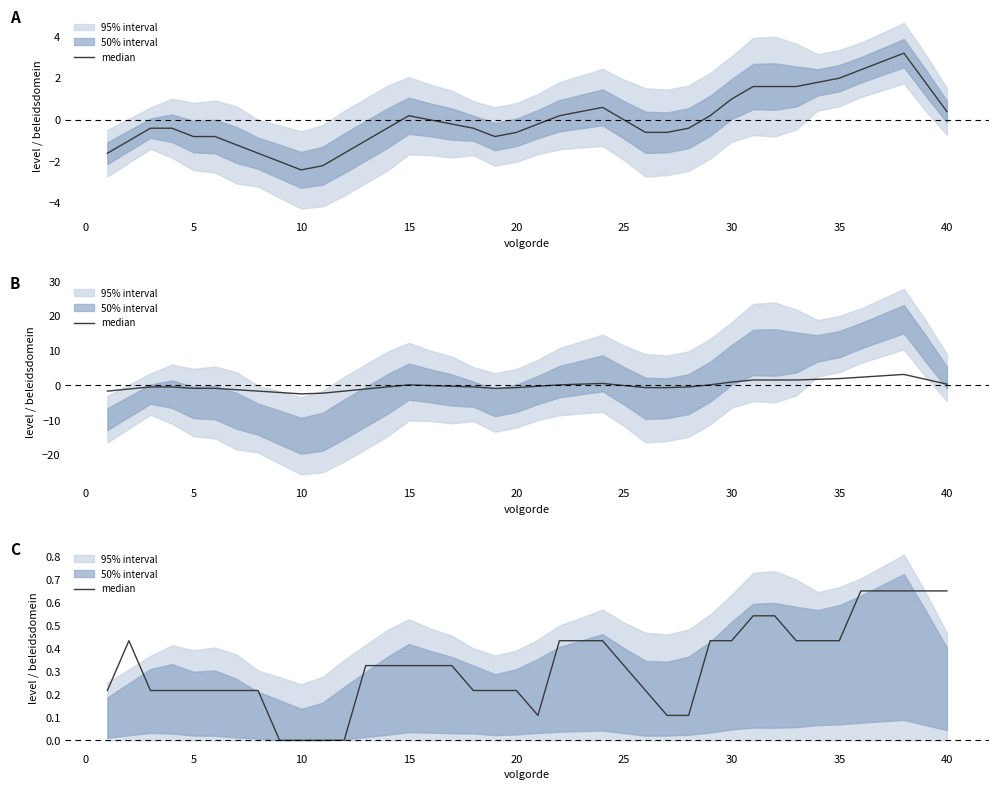

How many lines are shown in the chart?

1